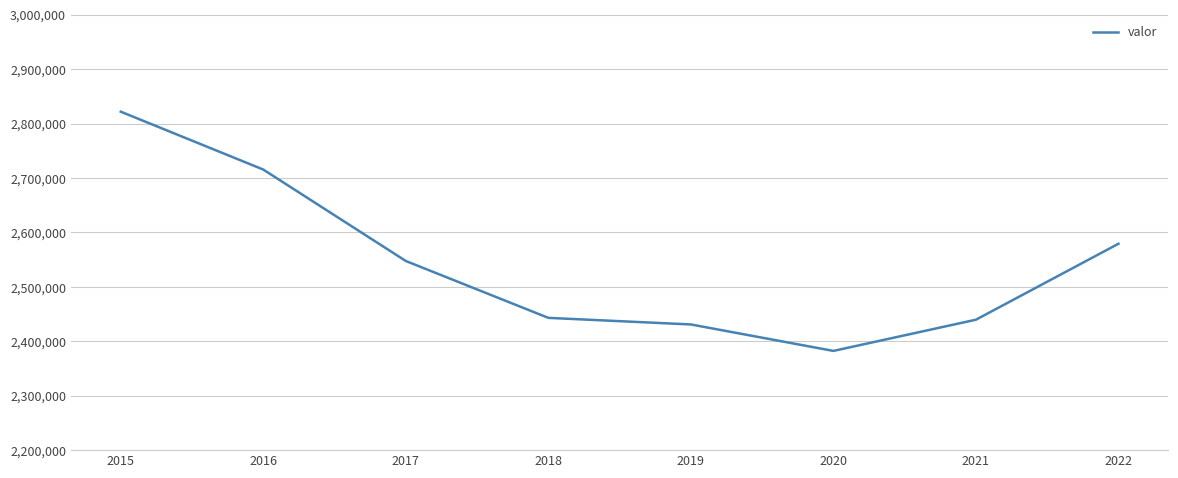

What is the maximum value shown in the chart?

2821789